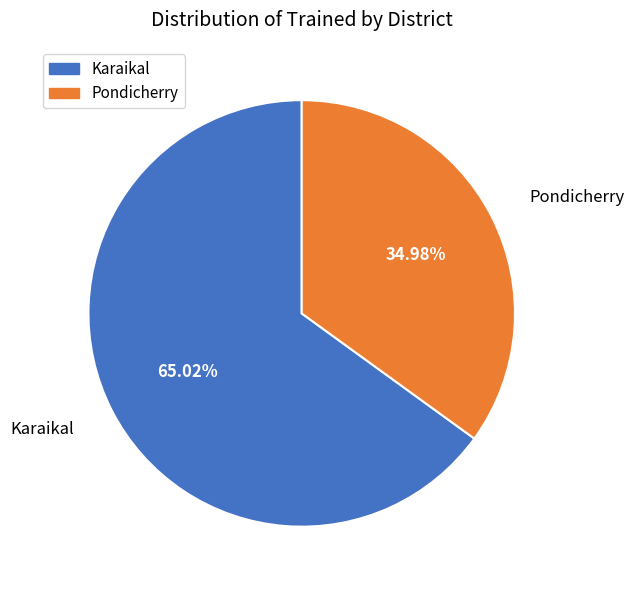

How many slices are in this pie chart?

2